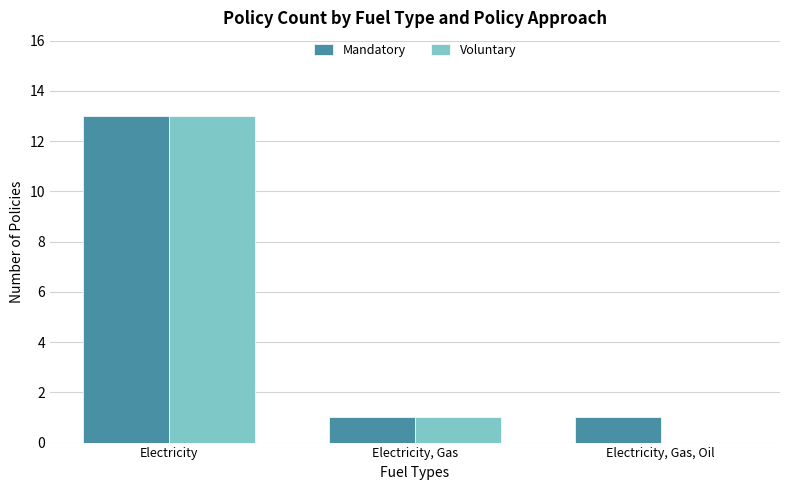

How many data points does each series have?

3